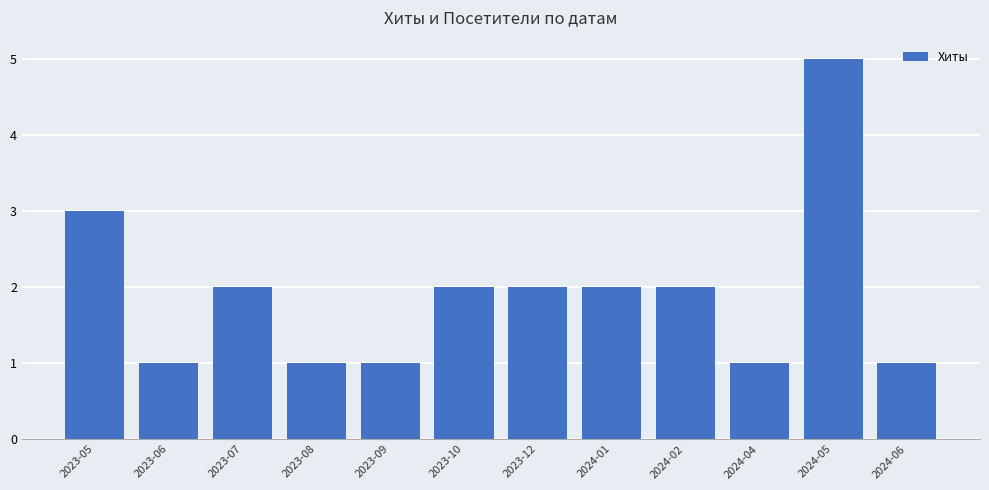

What is the greatest value displayed?

5